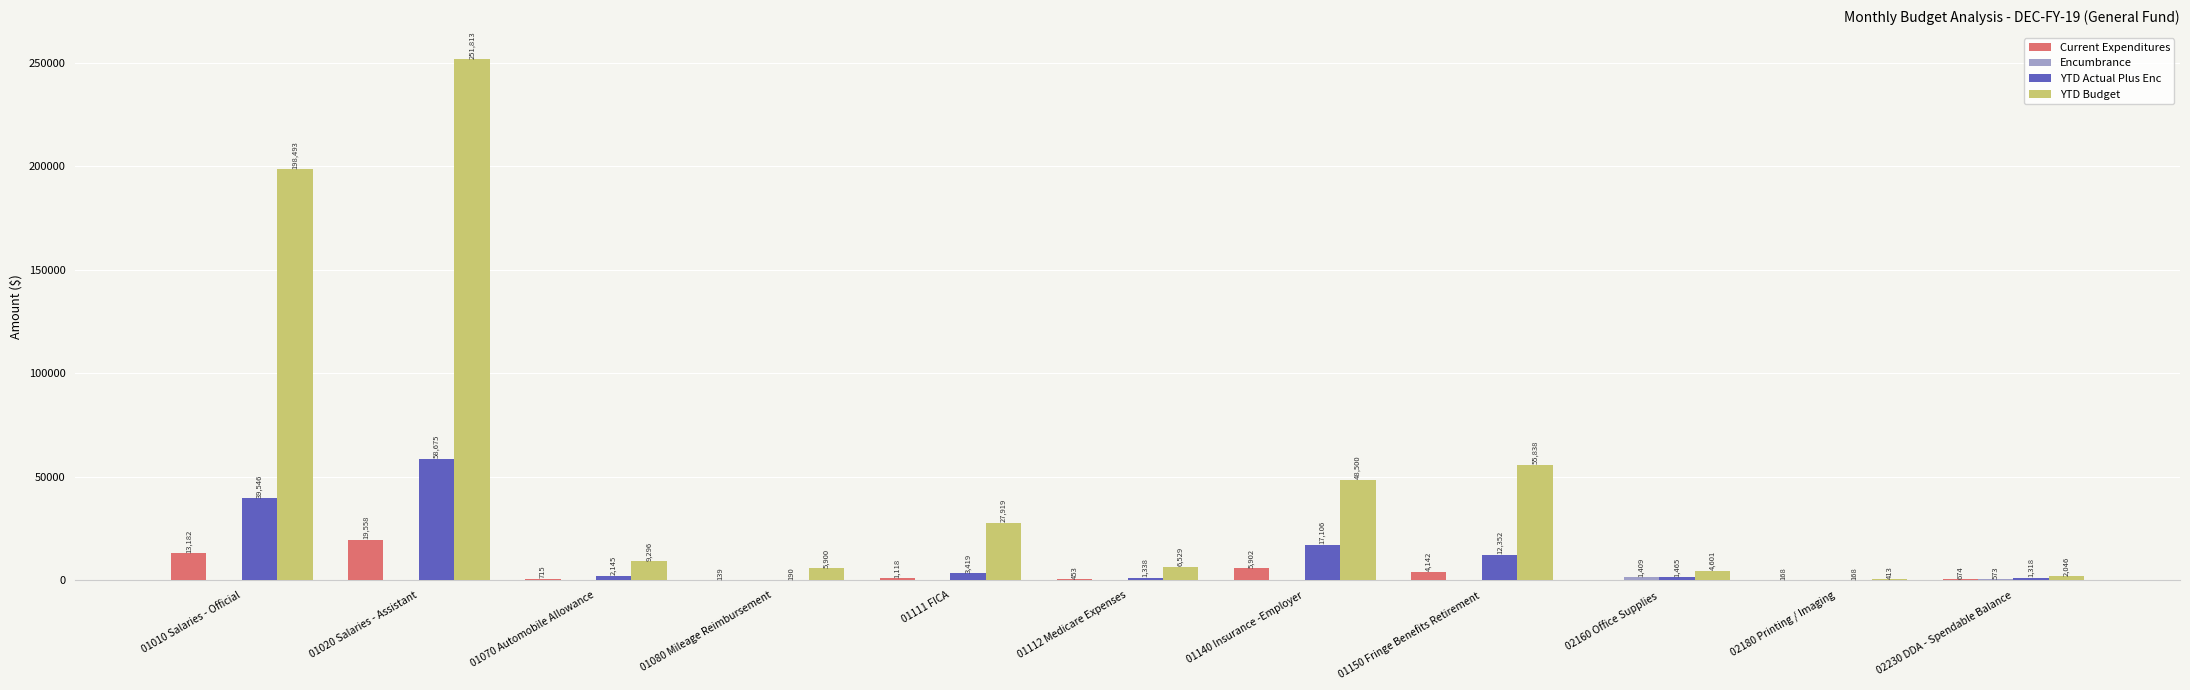

True or false: Current Expenditures has a value of 167.5 at 02180 Printing / Imaging.

True